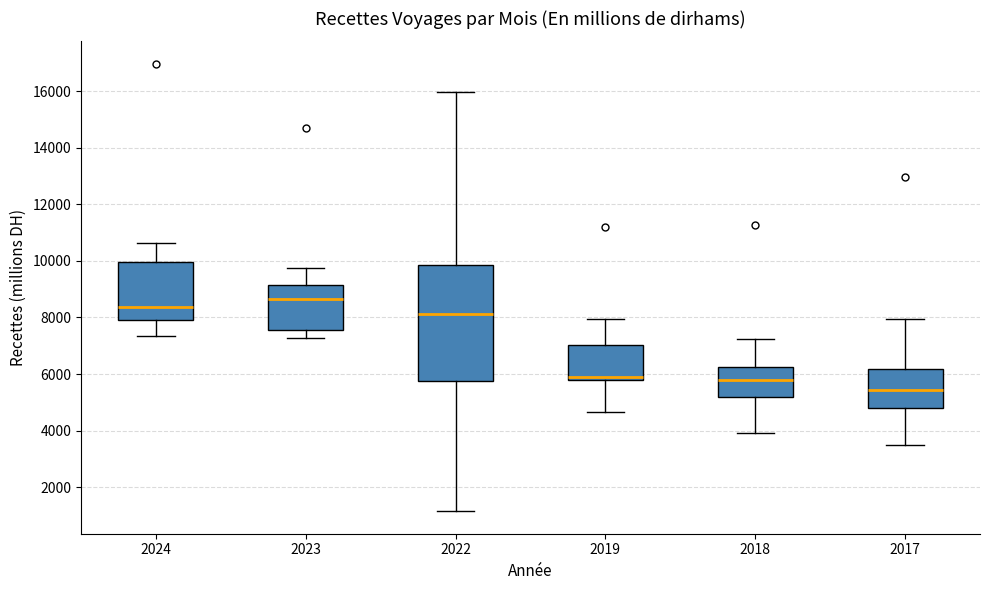

Reading left to right, read every box against the y-axis: the position of its median line, the range the box covers, and the ends of its whiskers. The values are not printed on the chart, so give them approximately, as read against the axis.

2024: median 8400, box 7800 to 10000, whiskers 7400 to 10600
2023: median 8600, box 7600 to 9200, whiskers 7200 to 9800
2022: median 8200, box 5800 to 9800, whiskers 1200 to 16000
2019: median 6000, box 5800 to 7000, whiskers 4600 to 8000
2018: median 5800, box 5200 to 6200, whiskers 4000 to 7200
2017: median 5400, box 4800 to 6200, whiskers 3400 to 8000